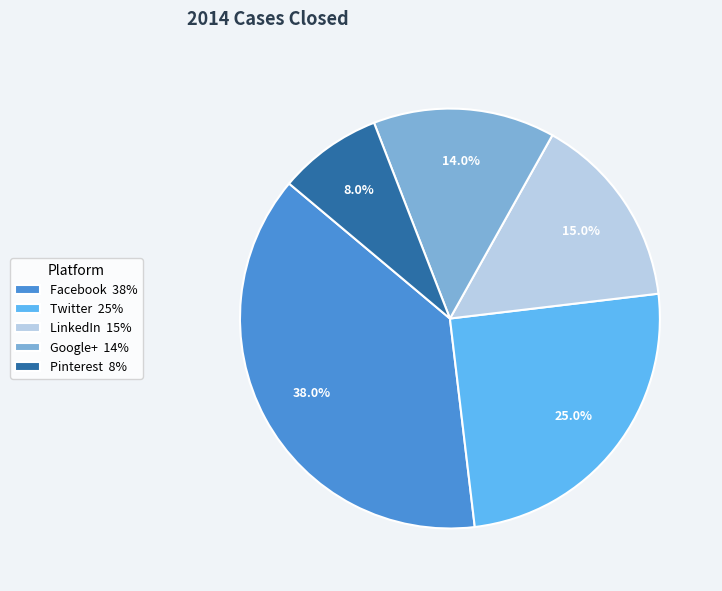

Between Pinterest and LinkedIn, which is larger?

LinkedIn